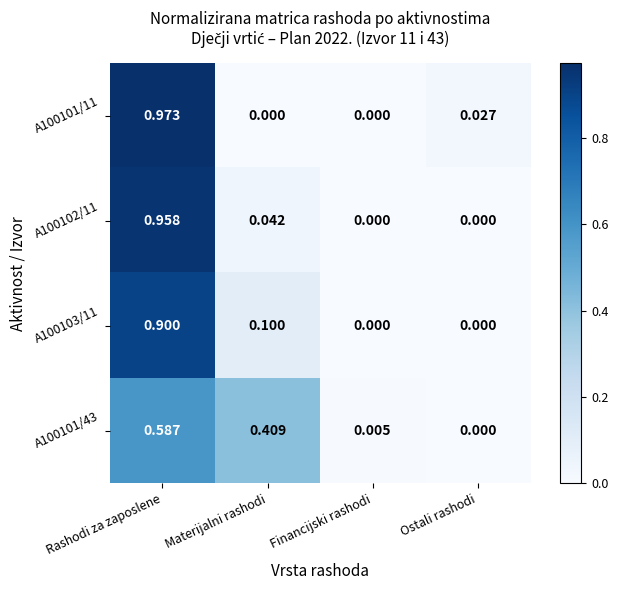

At which category is the sum across all series the highest?

Rashodi za zaposlene